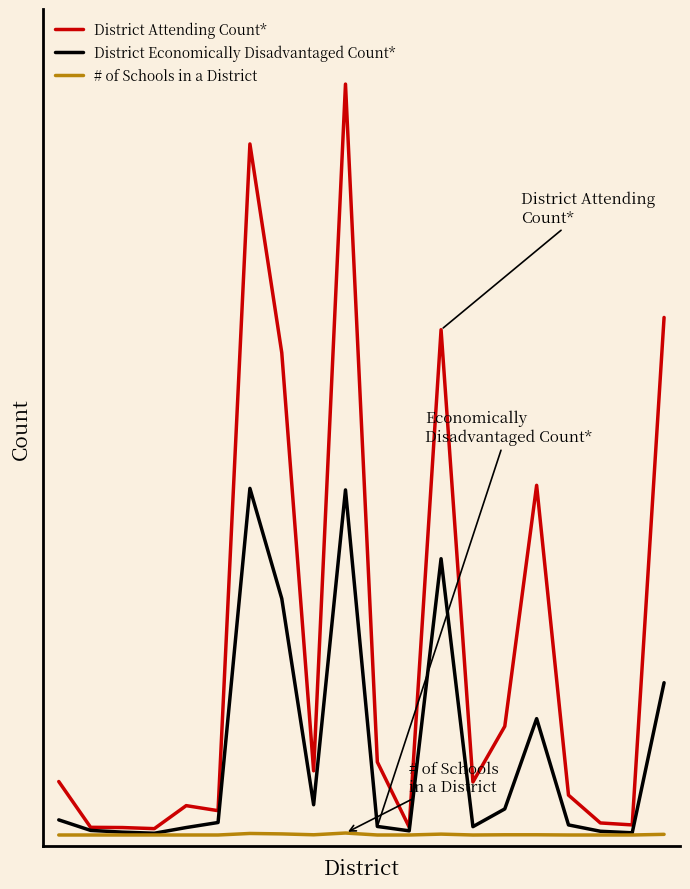

Reading left to right, list all the values displayed in this chart.

District Attending Count*: 0=245	1=36	2=35	3=30	4=135	5=112	6=3155	7=2202	8=294	9=3428	10=334	11=37	12=2307	13=243	14=497	15=1597	16=183	17=56	18=47	19=2363
District Economically Disadvantaged Count*: 0=70	1=22	2=14	3=9	4=35	5=58	6=1583	7=1080	8=139	9=1576	10=40	11=20	12=1262	13=39	14=120	15=532	16=47	17=18	18=11	19=696
# of Schools in a District: 0=1	1=1	2=1	3=1	4=1	5=1	6=8	7=6	8=2	9=10	10=1	11=1	12=5	13=1	14=2	15=2	16=1	17=1	18=1	19=4